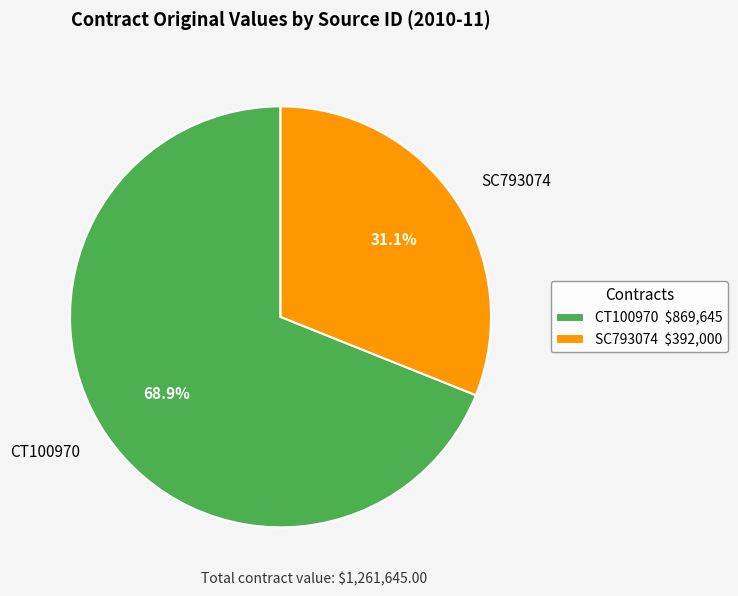

Is there any slice that represents more than half of the pie?

Yes